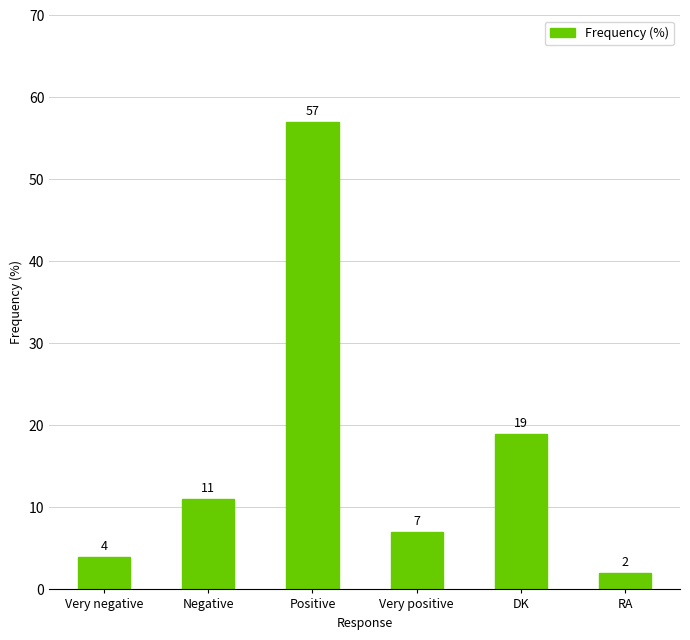

Count the number of data series in this chart.

1